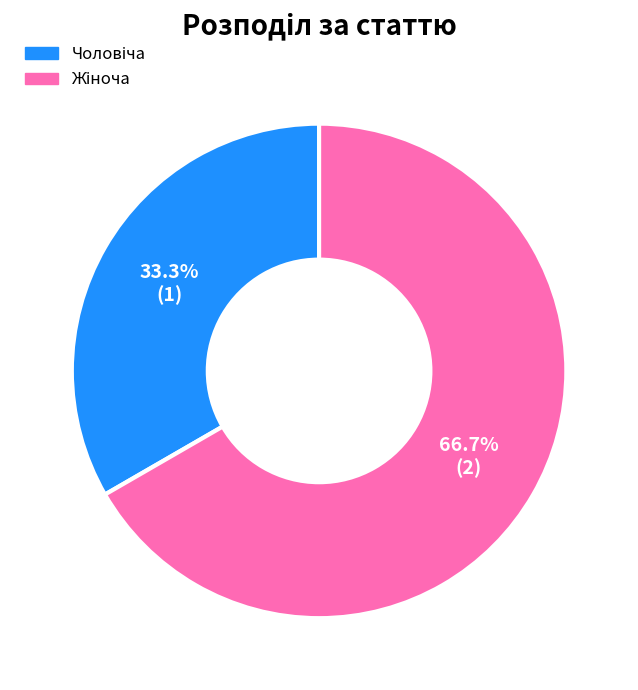

Is there a majority slice in this chart?

Yes